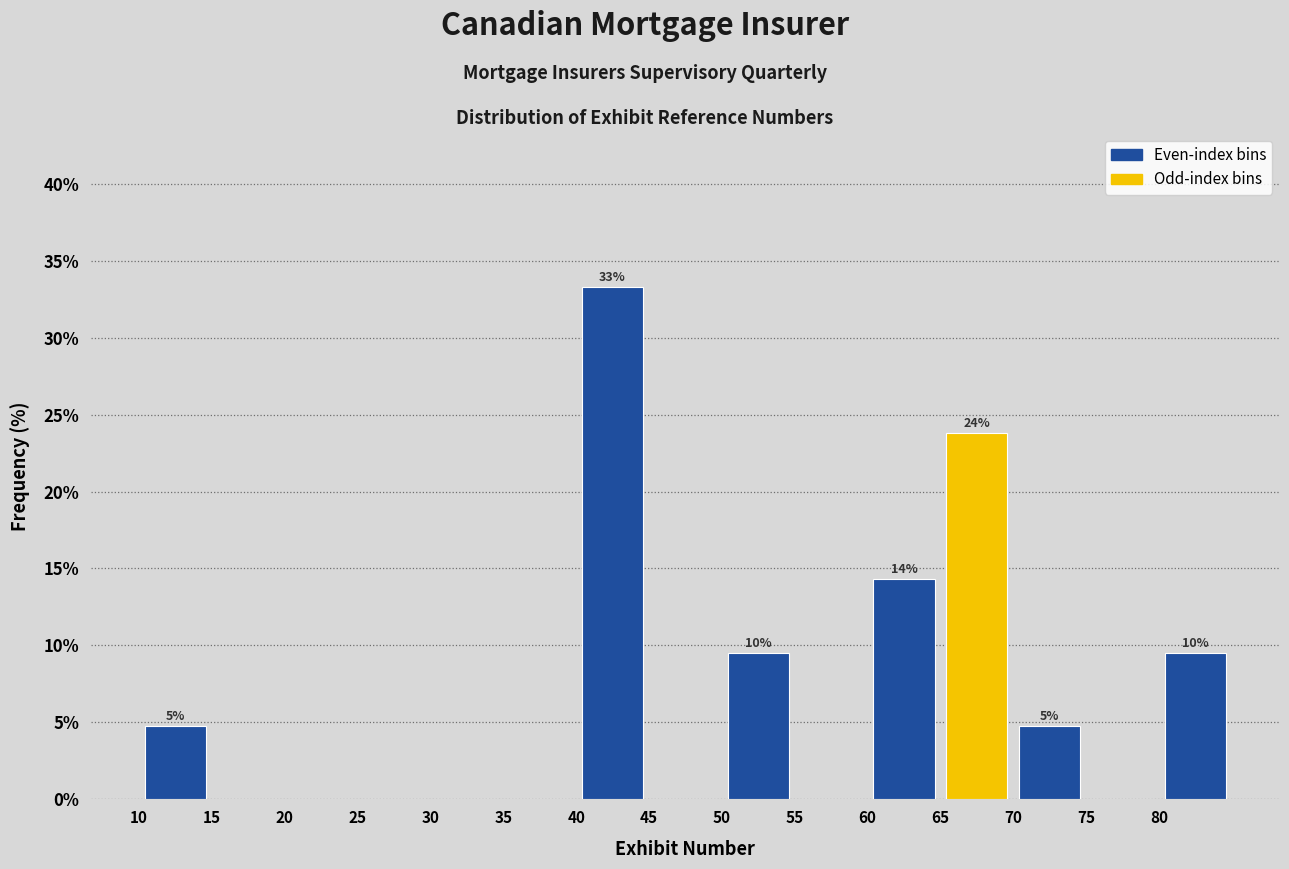

Over which range of the x-axis is the bar tallest?

40 to 45